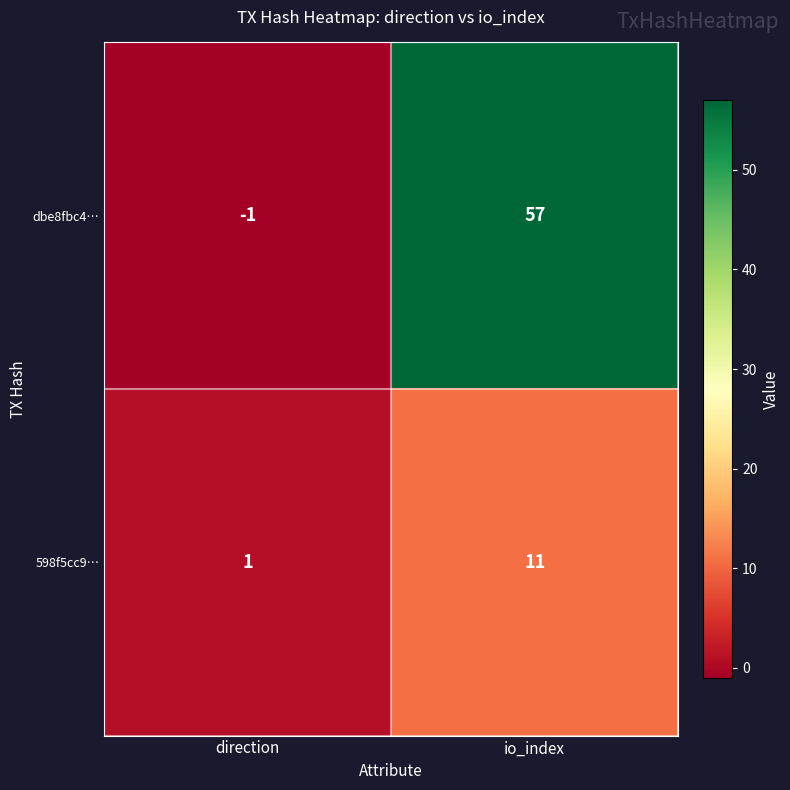

What is the spread (max minus min) of values at io_index?

46